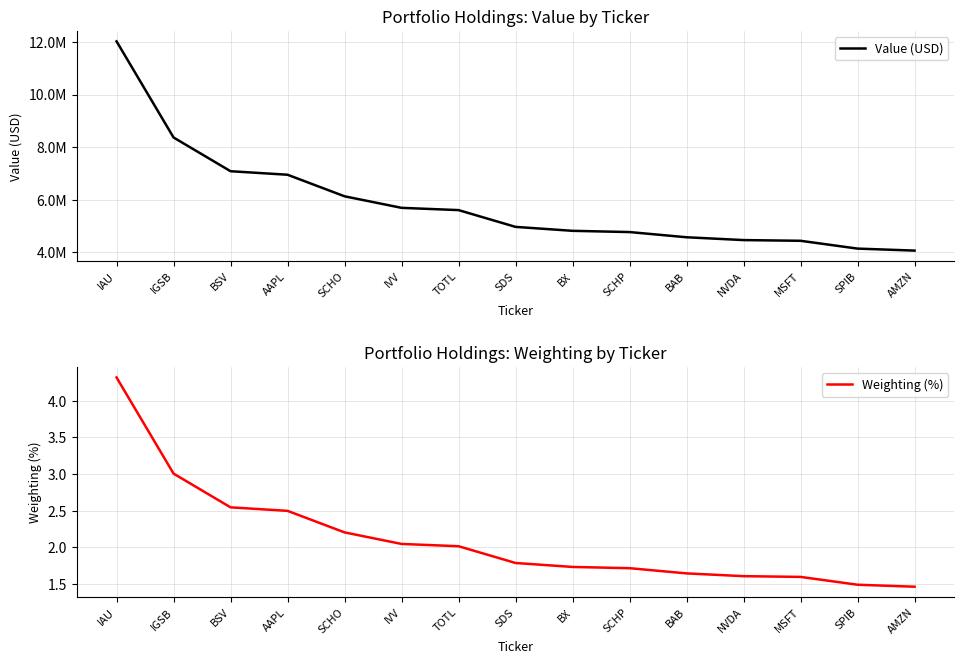

True or false: Weighting (%) has more than 1 points higher than both neighbors.

False